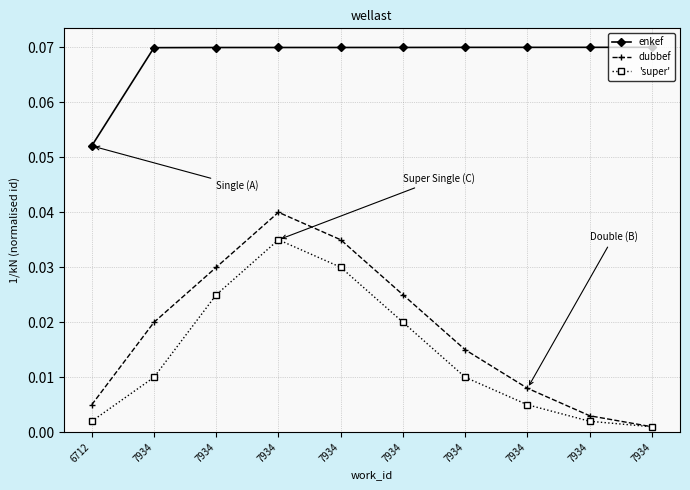

Reading left to right, list all the values displayed in this chart.

enkef: 6712=0.1	7934=0.1	7934=0.1	7934=0.1	7934=0.1	7934=0.1	7934=0.1	7934=0.1	7934=0.1	7934=0.1
dubbef: 6712=0.0	7934=0.0	7934=0.0	7934=0.0	7934=0.0	7934=0.0	7934=0.0	7934=0.0	7934=0.0	7934=0.0
'super': 6712=0.0	7934=0.0	7934=0.0	7934=0.0	7934=0.0	7934=0.0	7934=0.0	7934=0.0	7934=0.0	7934=0.0